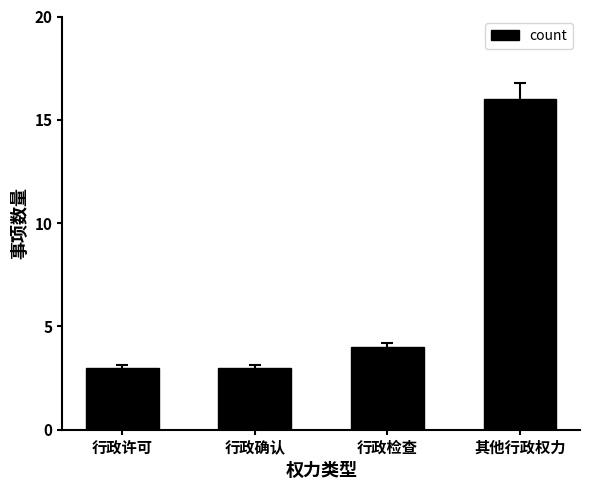

What is the label of the 1st bar from the right?

其他行政权力